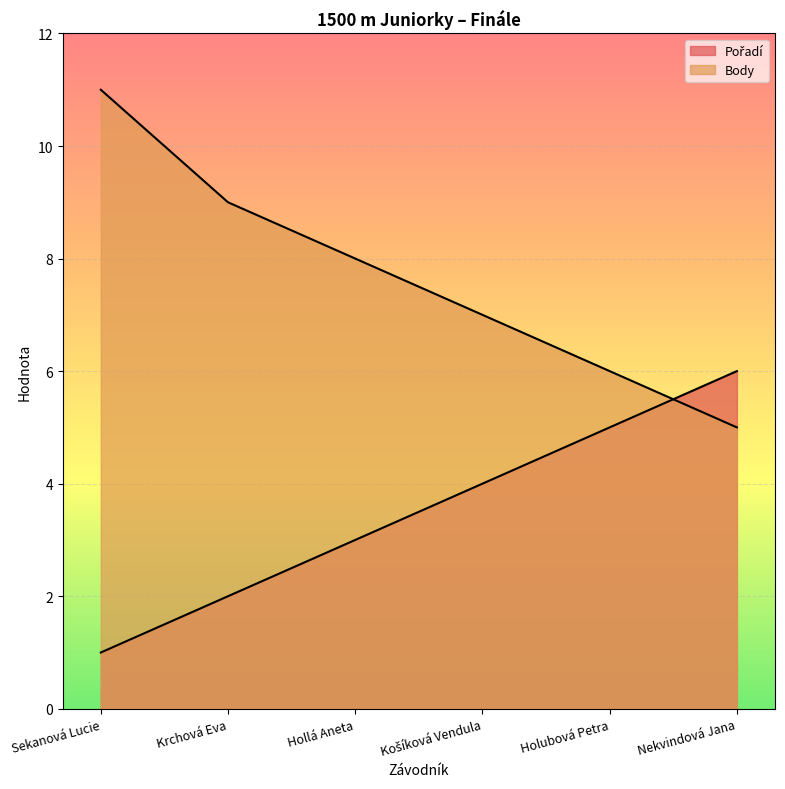

After their last crossing, which series has the higher values: Body or Pořadí?

Pořadí